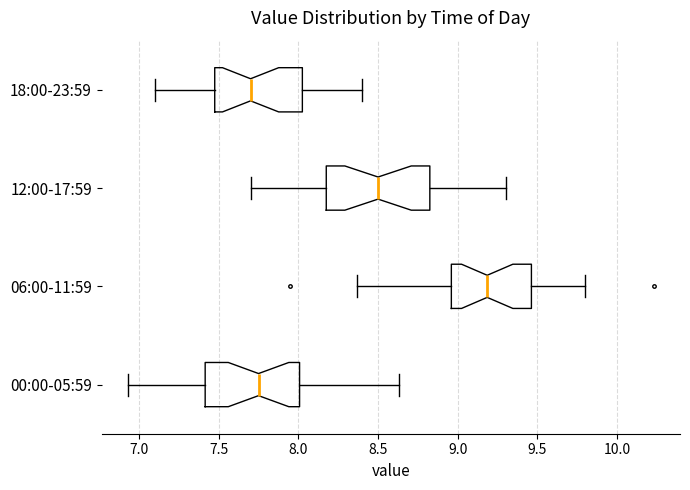

Reading bottom to top, read every box against the x-axis: the position of its median line, the range the box covers, and the ends of its whiskers. The values are not printed on the chart, so give them approximately, as read against the axis.

00:00-05:59: median 7.75, box 7.40 to 8.00, whiskers 6.95 to 8.65
06:00-11:59: median 9.20, box 8.95 to 9.45, whiskers 8.35 to 9.80
12:00-17:59: median 8.50, box 8.20 to 8.85, whiskers 7.70 to 9.30
18:00-23:59: median 7.70, box 7.50 to 8.05, whiskers 7.10 to 8.40